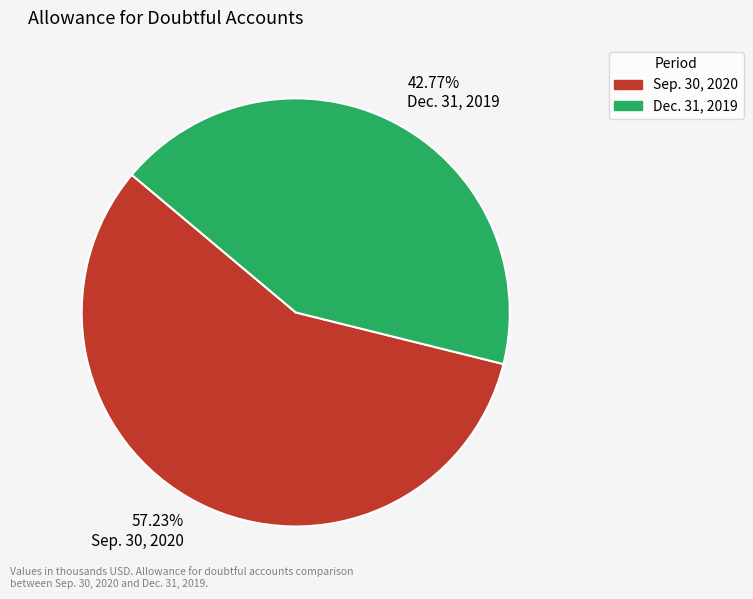

Between 57.23% Sep. 30, 2020 and 42.77% Dec. 31, 2019, which is larger?

57.23% Sep. 30, 2020